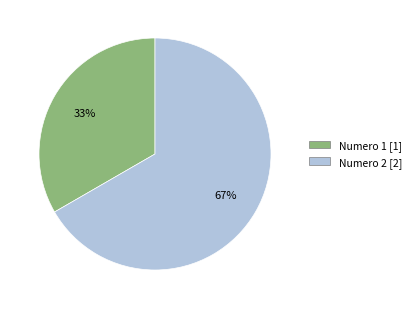

To the nearest percent, what is the average slice percentage?

50%